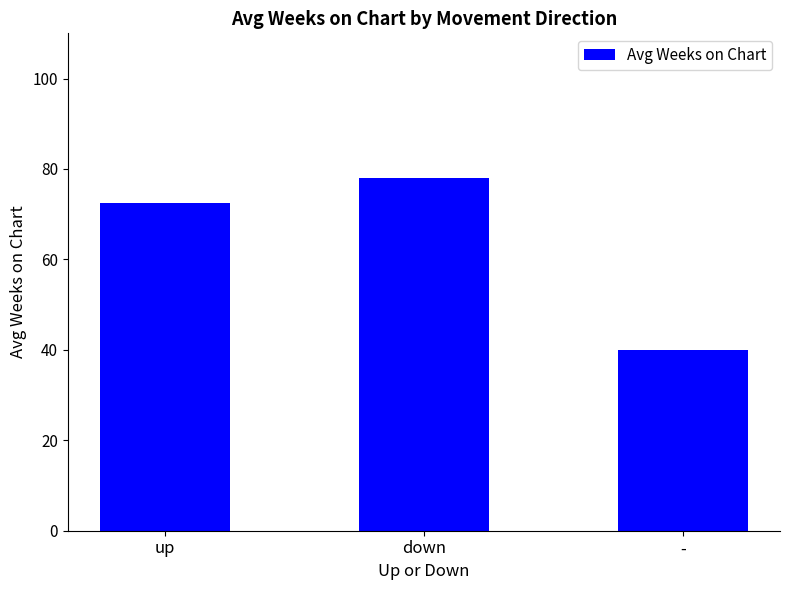

What is the maximum value shown in the chart?

78.1